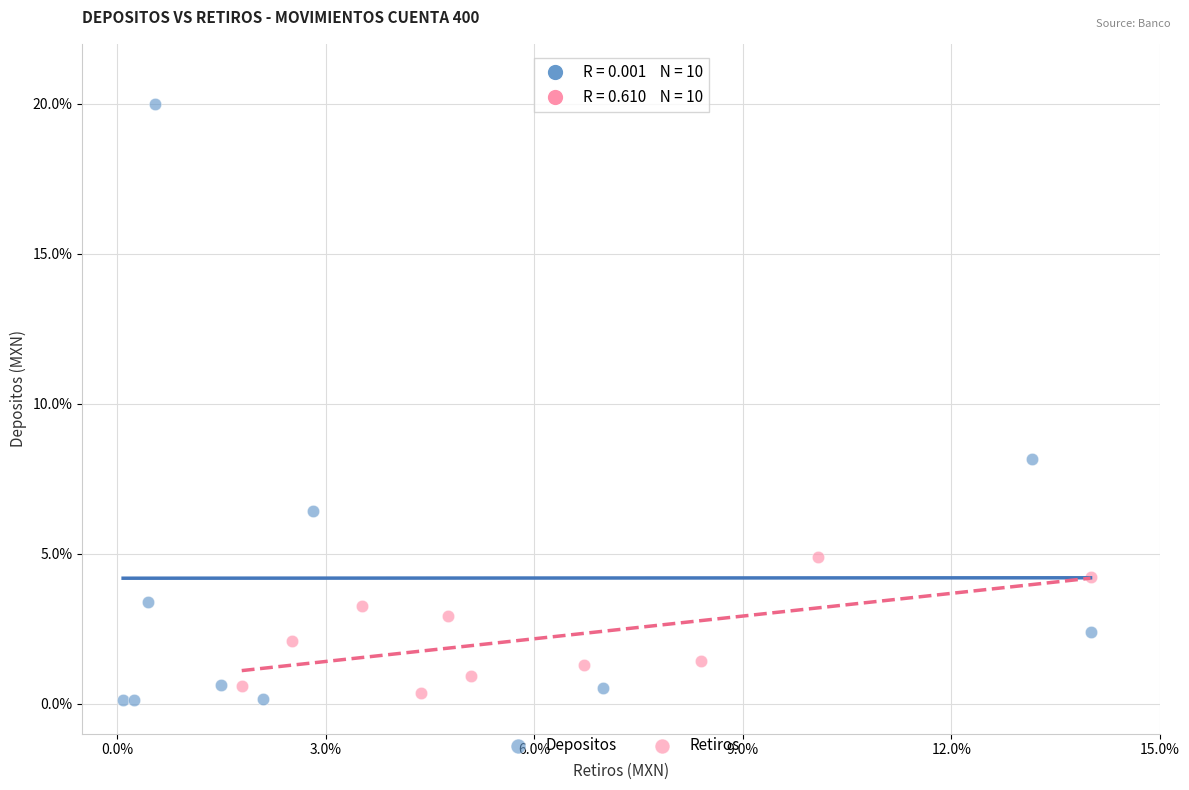

Which series has the widest spread of Y values?

Depositos